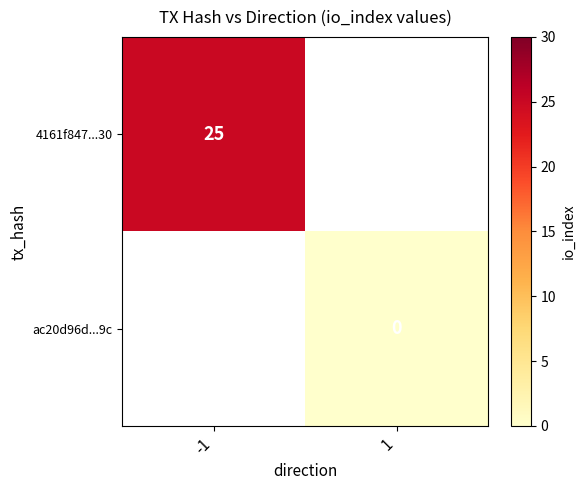

Is it true that 4161f847...30 equals 25 at -1?

True